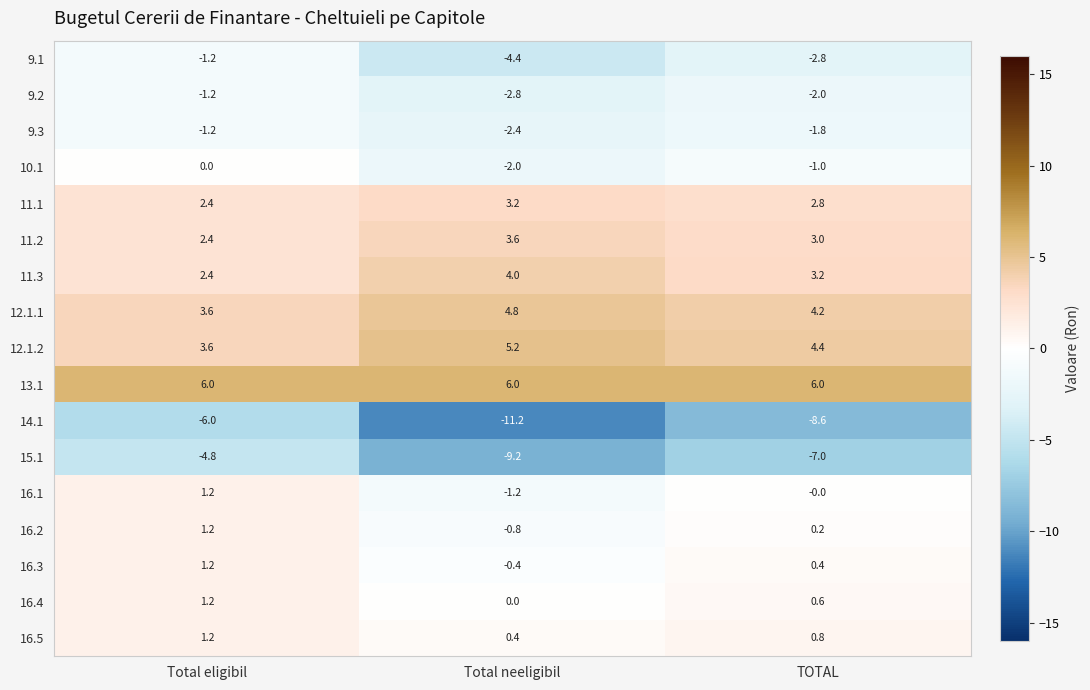

What is the spread (max minus min) of values at TOTAL?

14.6